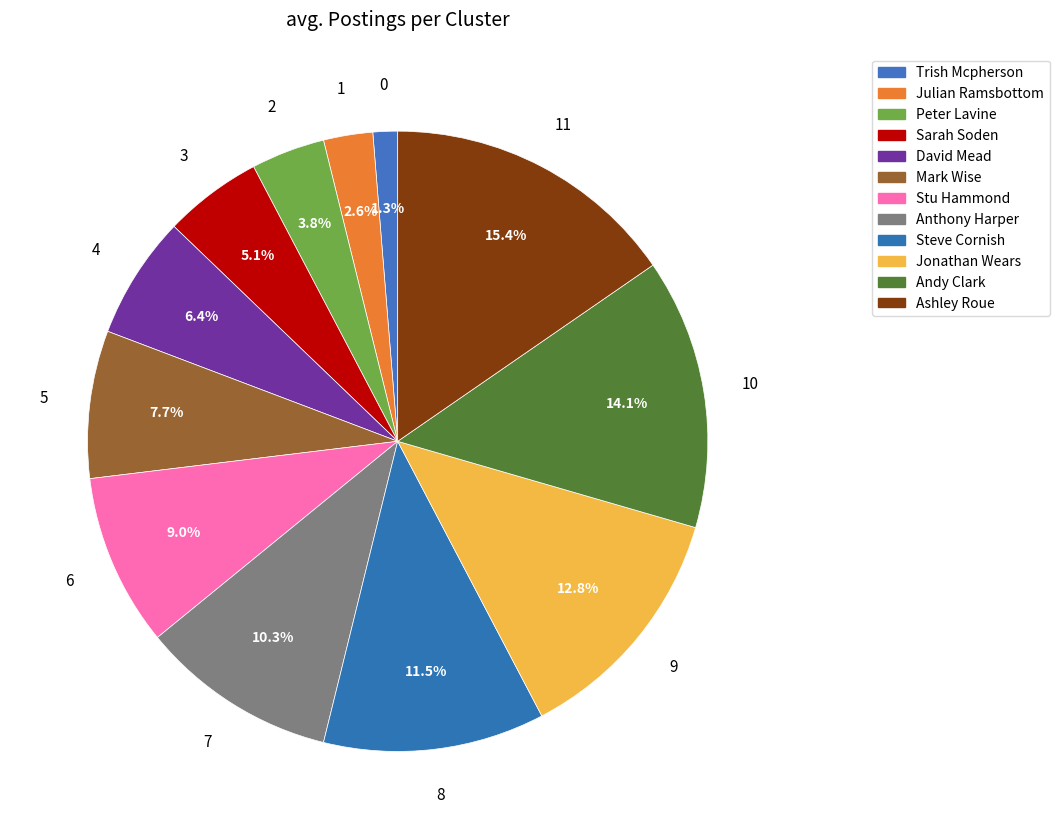

Is there a majority slice in this chart?

No